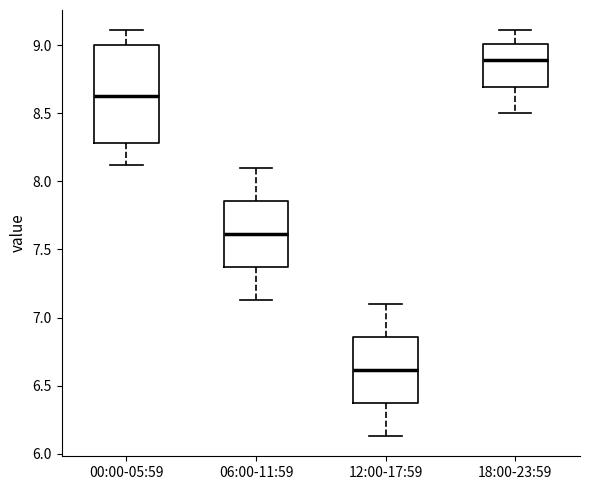

Comparing the boxes themselves (not the whiskers), which one is the tallest?

00:00-05:59